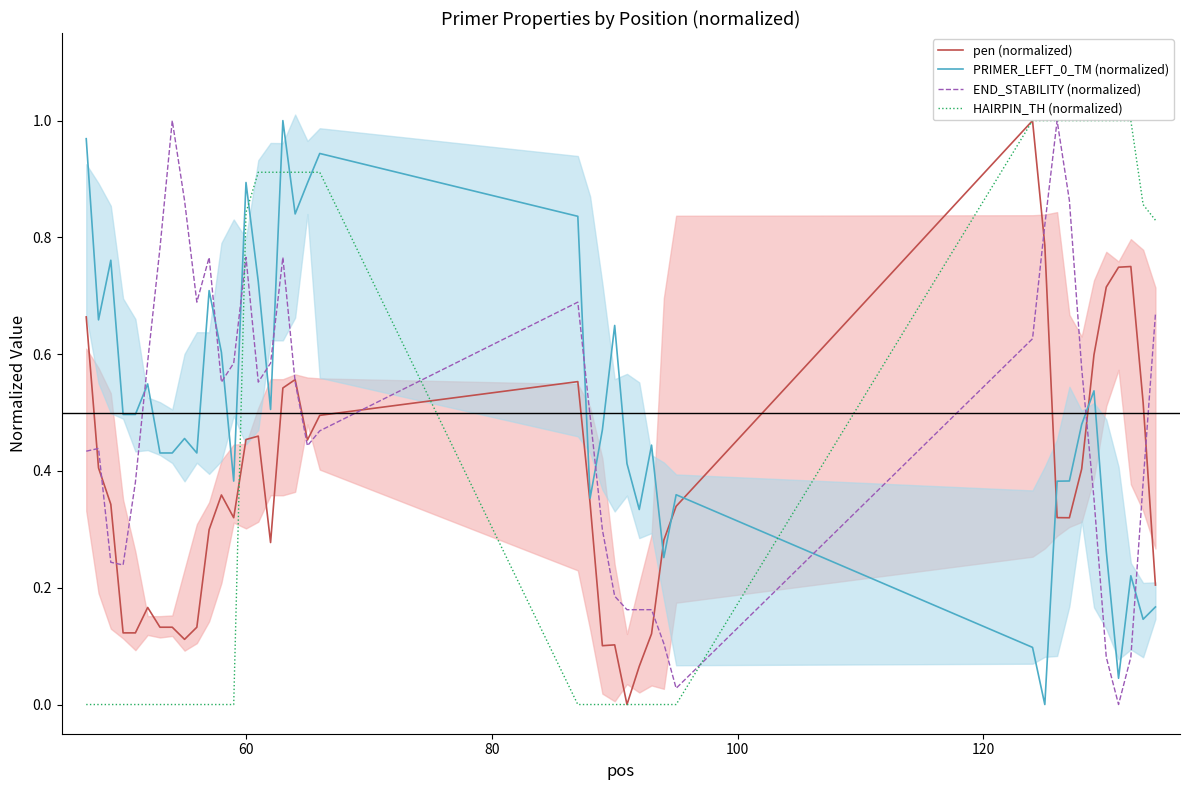

How many data points in PRIMER_LEFT_0_TM (normalized) are above 0?

39